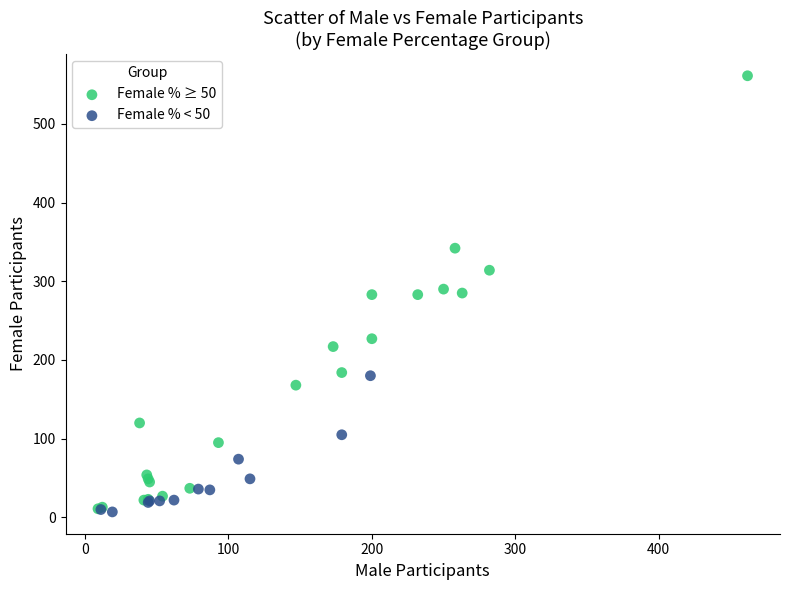

Which series has the widest spread of Y values?

Female % ≥ 50